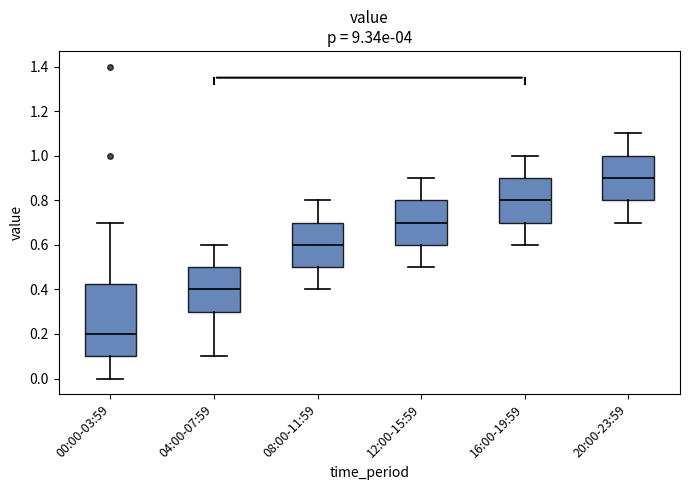

Reading left to right, transcribe this box plot: for each box, give where its median line is, the range the box spans, and where its two whiskers end, as read against the y-axis. The values are not printed on the chart, so give them approximately, as read against the axis.

00:00-03:59: median 0.20, box 0.10 to 0.42, whiskers 0.00 to 0.70
04:00-07:59: median 0.40, box 0.30 to 0.50, whiskers 0.10 to 0.60
08:00-11:59: median 0.60, box 0.50 to 0.70, whiskers 0.40 to 0.80
12:00-15:59: median 0.70, box 0.60 to 0.80, whiskers 0.50 to 0.90
16:00-19:59: median 0.80, box 0.70 to 0.90, whiskers 0.60 to 1.00
20:00-23:59: median 0.90, box 0.80 to 1.00, whiskers 0.70 to 1.10